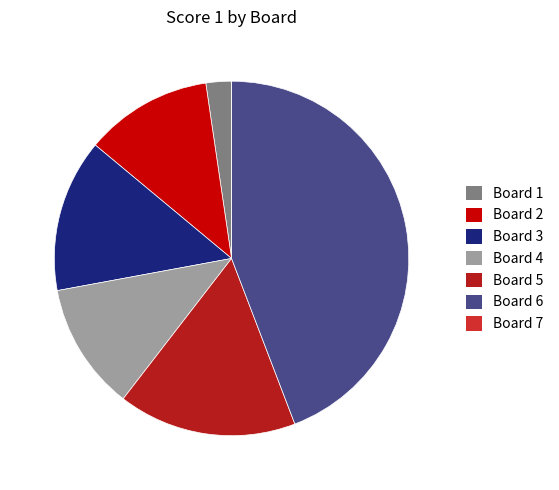

Does any single category account for the majority?

No